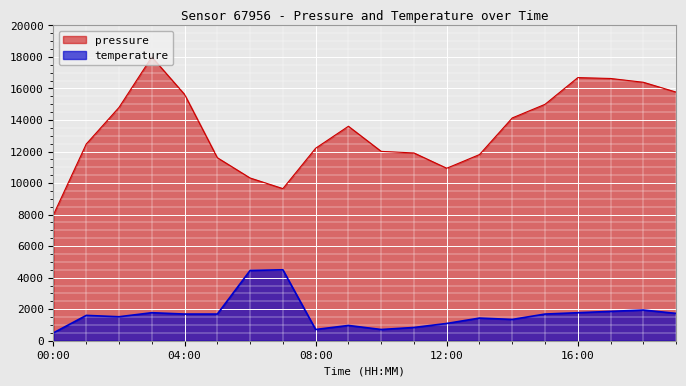

Reading left to right, extract all data points from this chart.

pressure: 00:00=8000.0	01:00=12478.5	02:00=14801.6	03:00=18000.0	04:00=15627.0	05:00=11610.3	06:00=10323.1	07:00=9649.1	08:00=12211.1	09:00=13605.3	10:00=12011.4	11:00=11911.6	12:00=10941.7	13:00=11809.9	14:00=14133.0	15:00=14997.7	16:00=16691.4	17:00=16636.1	18:00=16395.4	19:00=15771.4
temperature: 00:00=500.0	01:00=1606.4	02:00=1521.3	03:00=1776.6	04:00=1691.5	05:00=1691.5	06:00=4457.4	07:00=4500.0	08:00=712.8	09:00=968.1	10:00=712.8	11:00=840.4	12:00=1095.7	13:00=1436.2	14:00=1351.1	15:00=1691.5	16:00=1776.6	17:00=1861.7	18:00=1946.8	19:00=1734.0